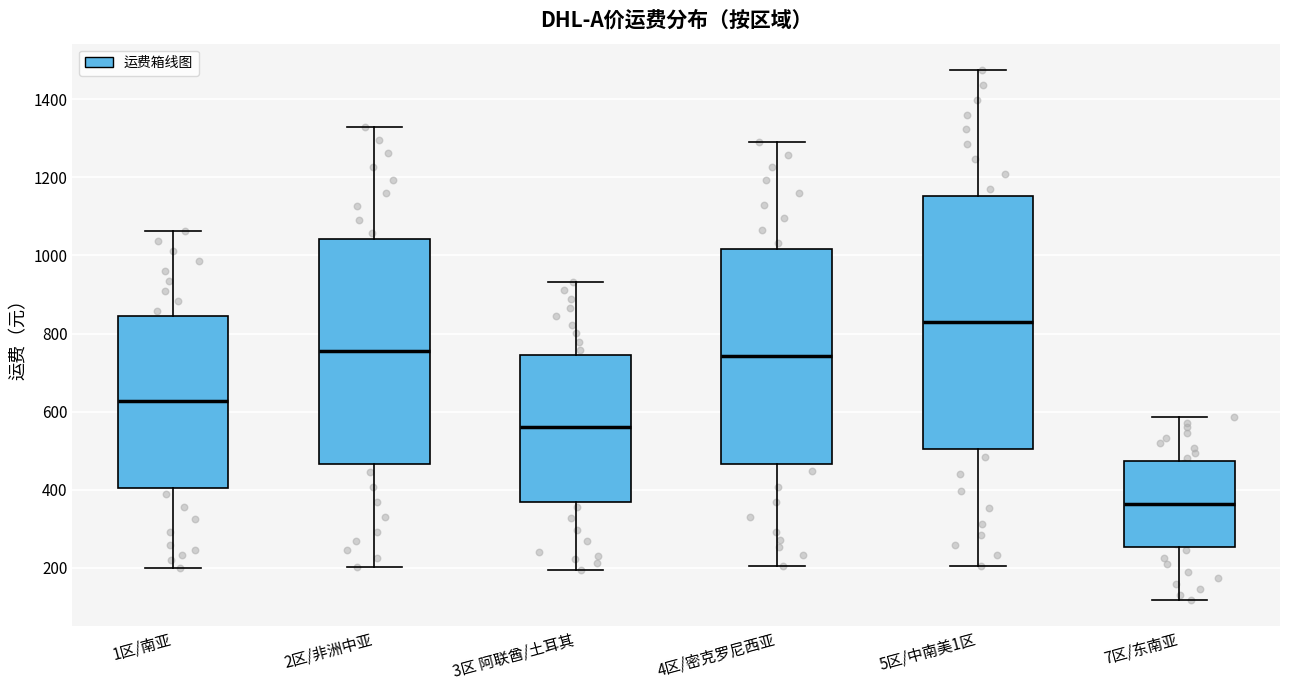

Reading left to right, read every box against the y-axis: the position of its median line, the range the box covers, and the ends of its whiskers. The values are not printed on the chart, so give them approximately, as read against the axis.

1区/南亚: median 620, box 400 to 840, whiskers 200 to 1060
2区/非洲中亚: median 760, box 460 to 1040, whiskers 200 to 1320
3区 阿联酋/土耳其: median 560, box 360 to 740, whiskers 200 to 940
4区/密克罗尼西亚: median 740, box 460 to 1020, whiskers 200 to 1280
5区/中南美1区: median 820, box 500 to 1160, whiskers 200 to 1480
7区/东南亚: median 360, box 260 to 480, whiskers 120 to 580